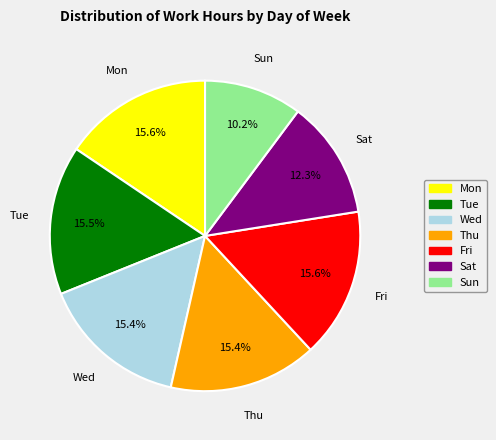

Which category has the smallest portion of the pie?

Sun